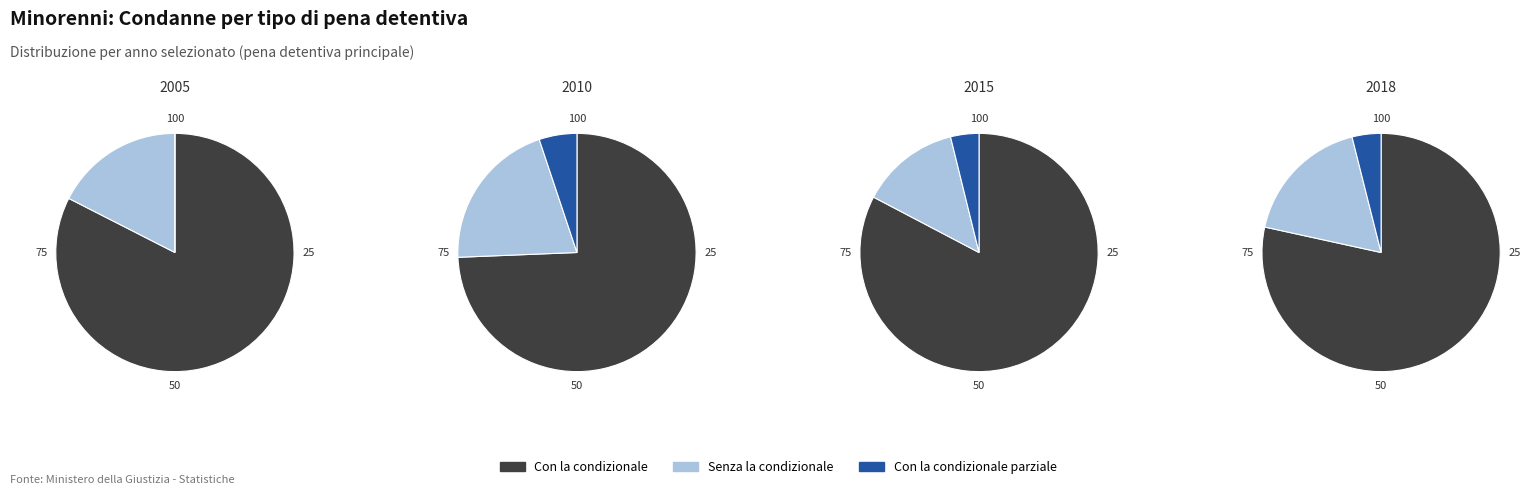

Is the sum of 13 and 12 greater than half?

No